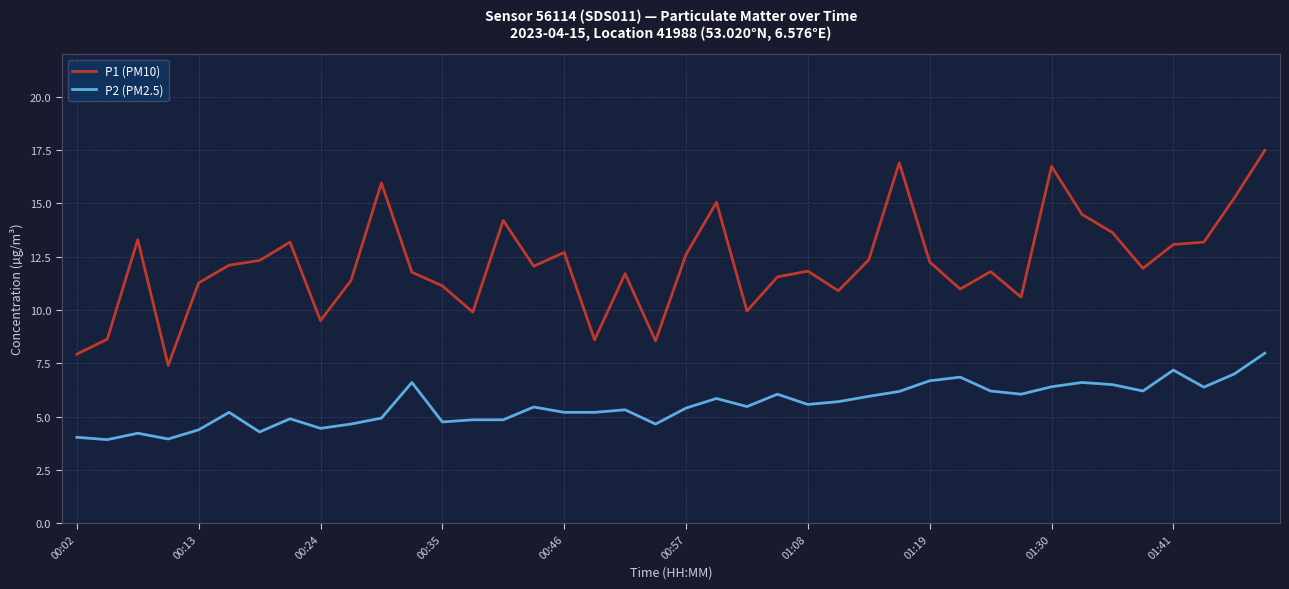

Which series has the largest range (max minus min)?

P1 (PM10)